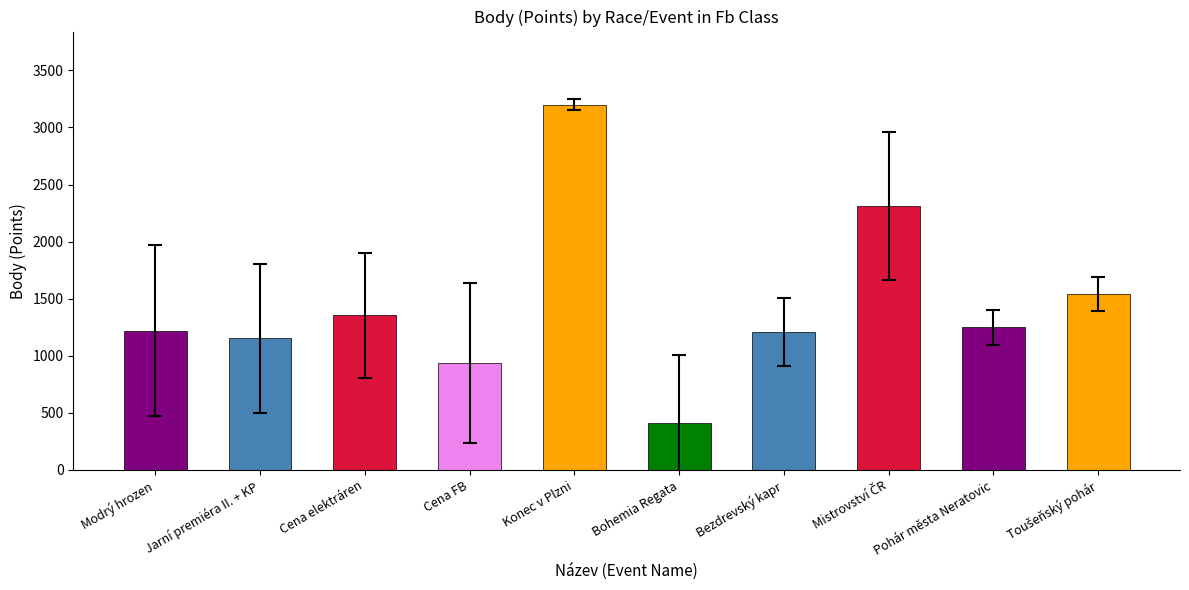

Are the bars grouped side by side (vs. stacked)?

No